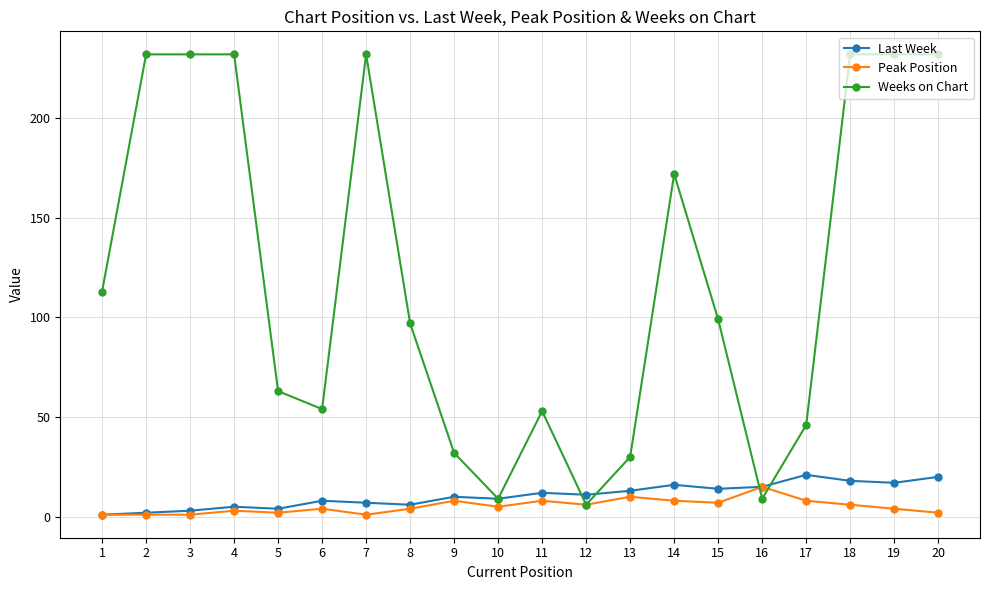

Which series changed the most between 12 and 15?

Weeks on Chart